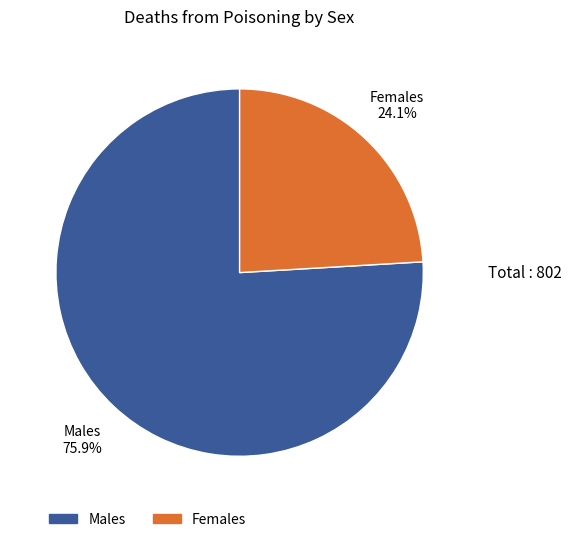

Is Females the majority of the pie?

No